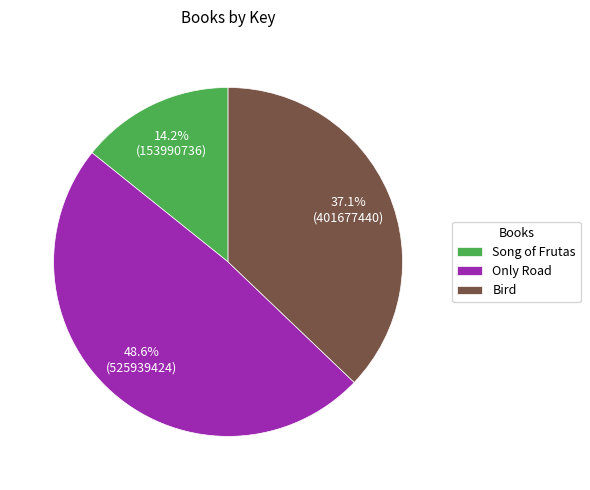

Combined, do Song of Frutas and Bird account for over 50%?

Yes